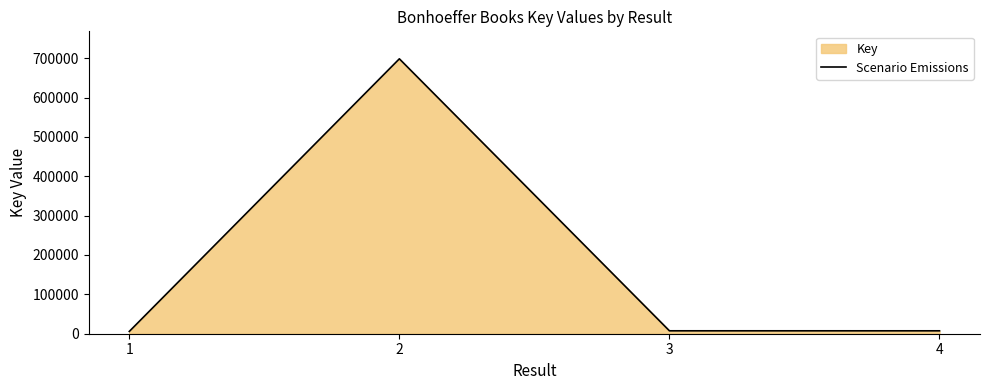

Reading left to right, list all the values displayed in this chart.

1=5822	2=698287	3=7419	4=7388